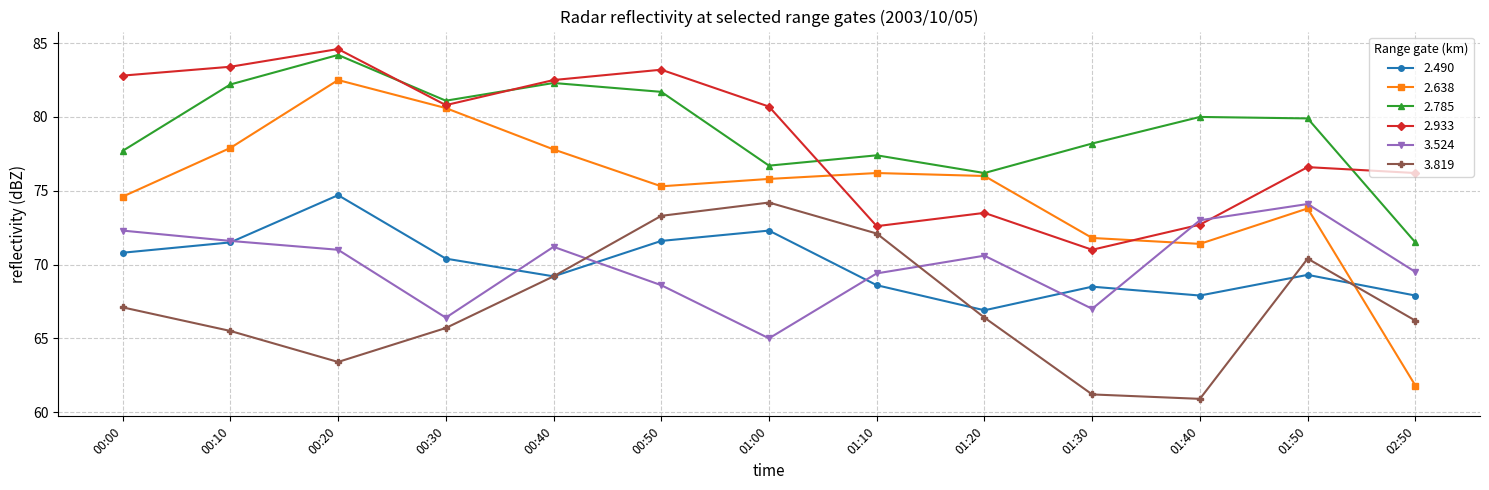

What is the value of the 2.933 point at the 8th from the left?

72.6